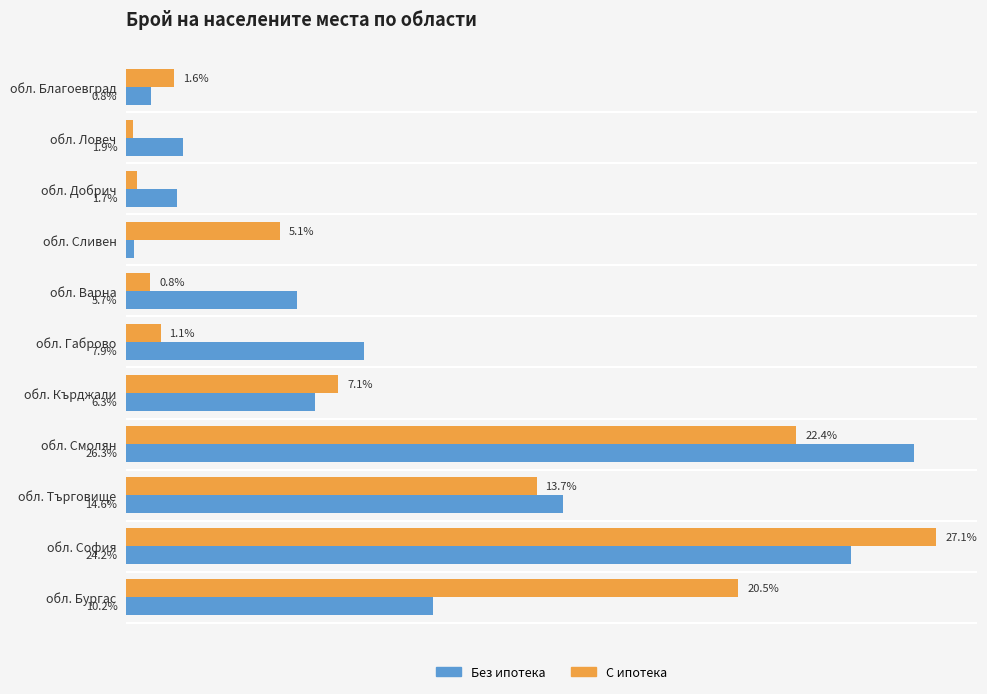

Which label corresponds to the largest value in the chart?

обл. София